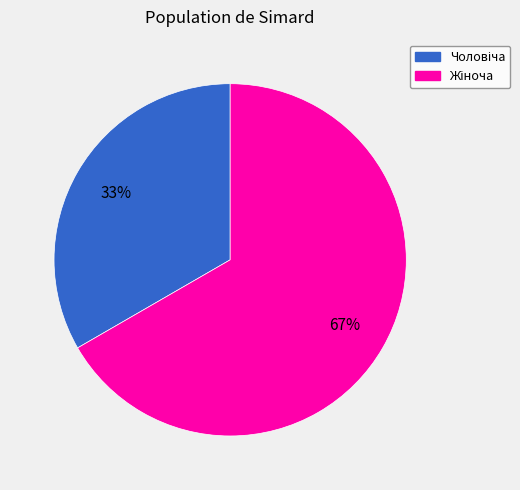

Is there any slice that represents more than half of the pie?

Yes